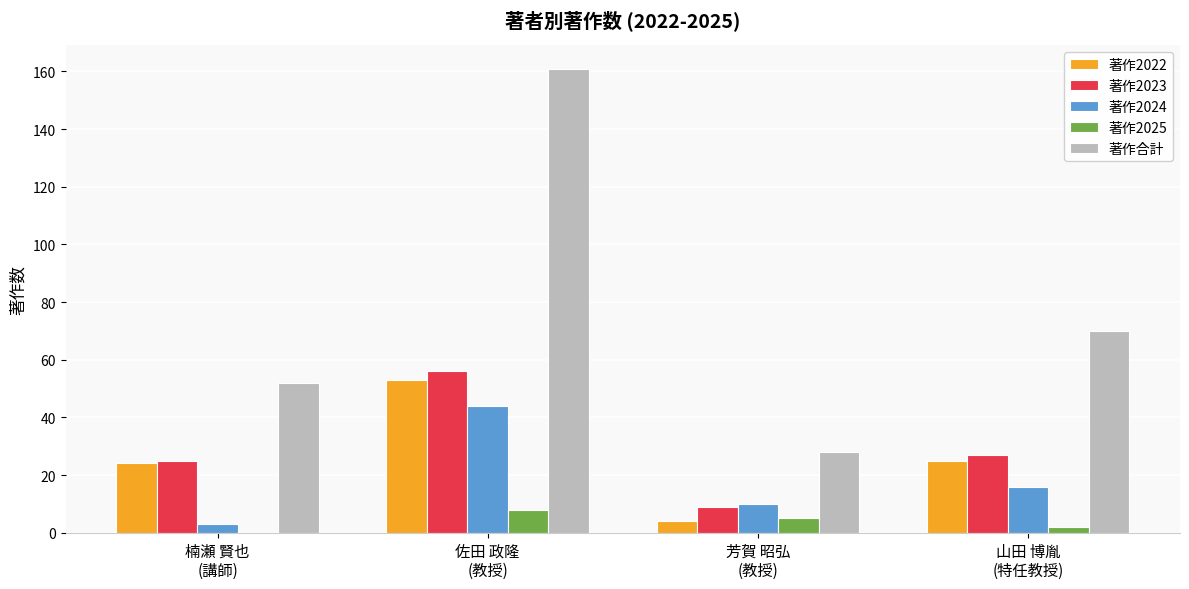

What is the approximate value of 著作2022 at 楠瀬 賢也
(講師), to the nearest 10?

20